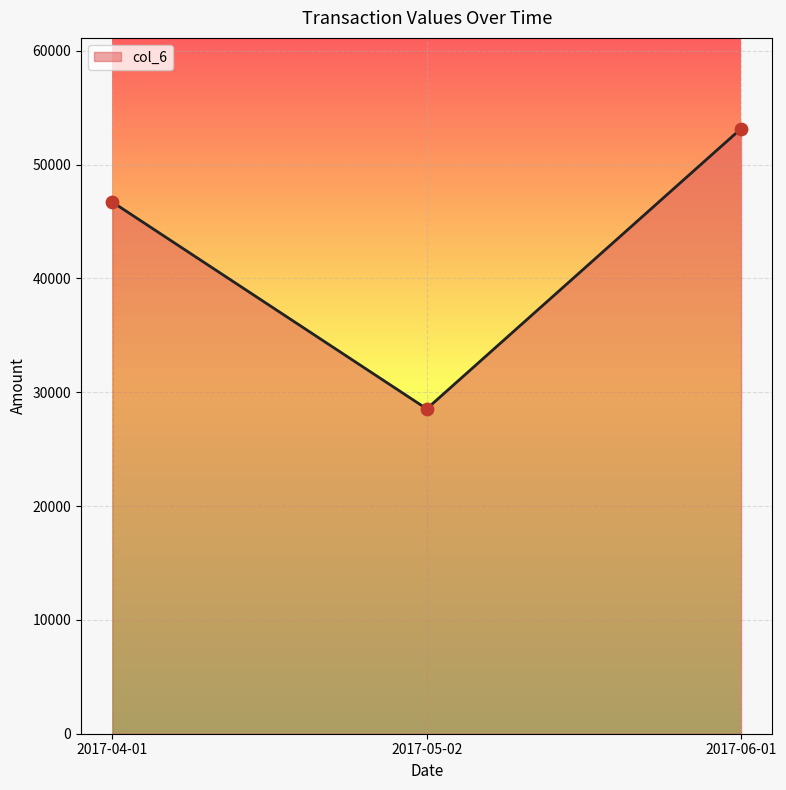

What is the change in value from 2017-04-01 to 2017-05-02?

-18159.3